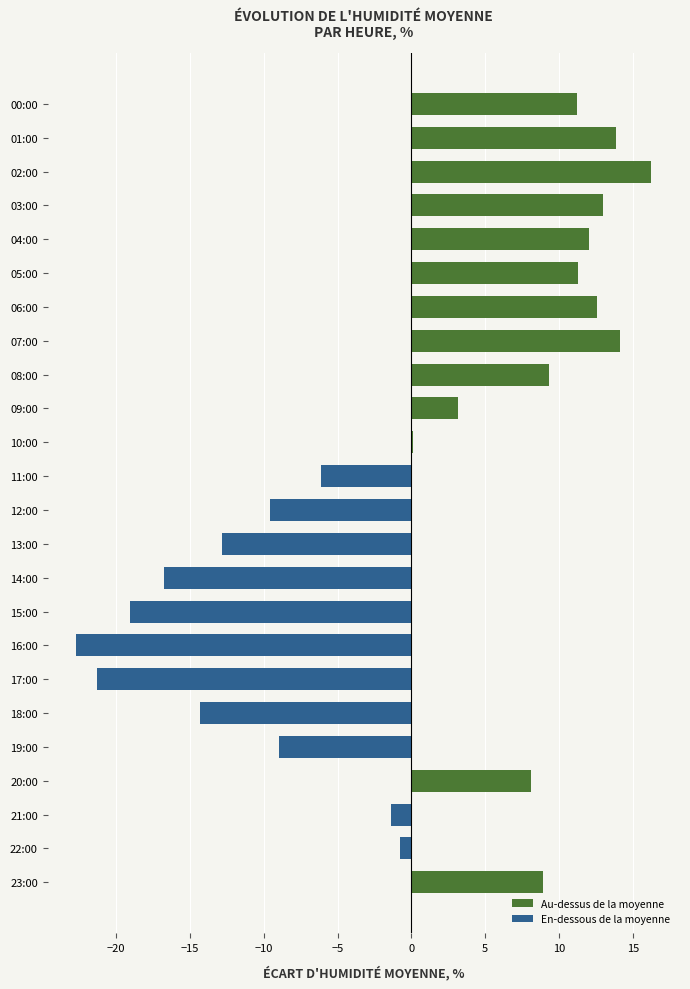

Is it true that the value at 03:00 is 13.0?

True